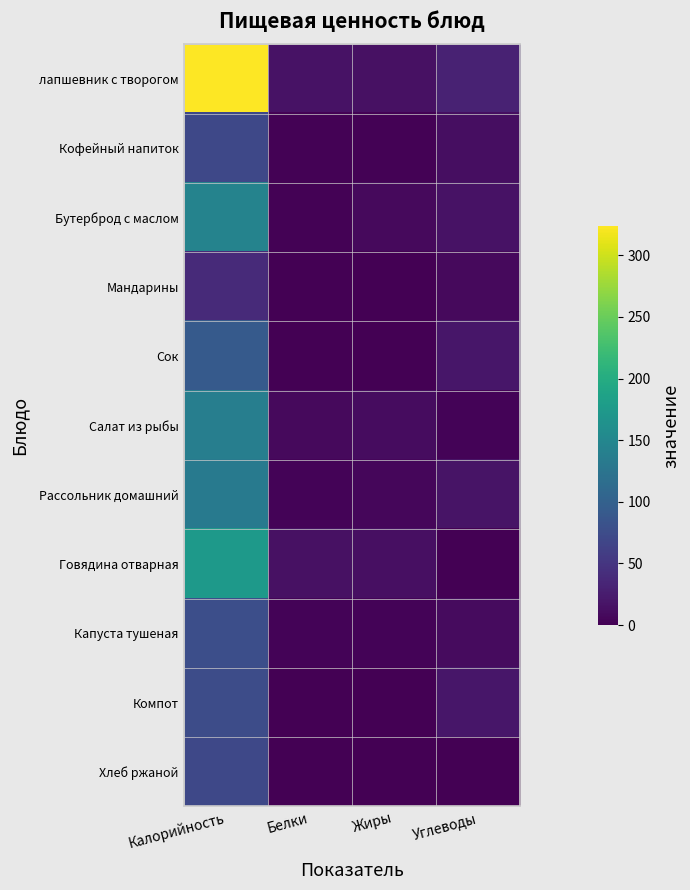

At how many categories does at least one series exceed 280?

1